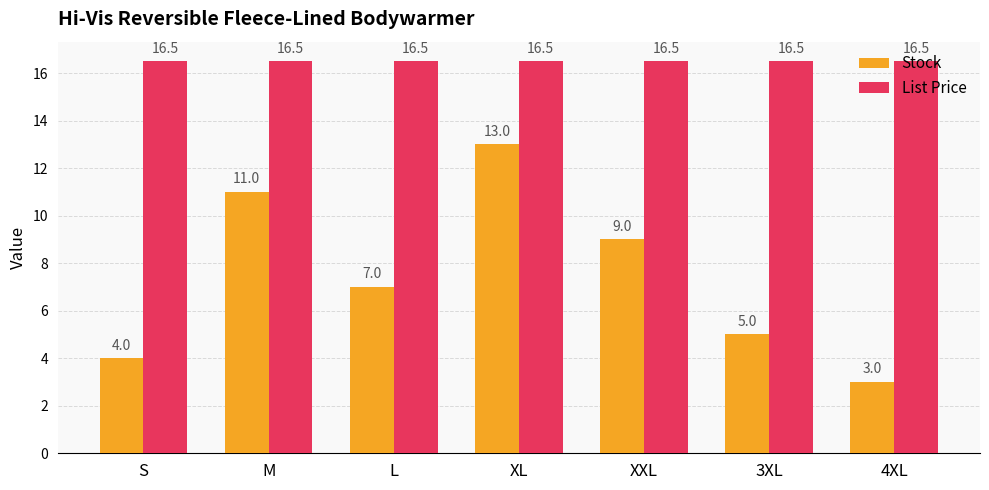

List the labels in order of Stock value, largest first.

XL, M, XXL, L, 3XL, S, 4XL